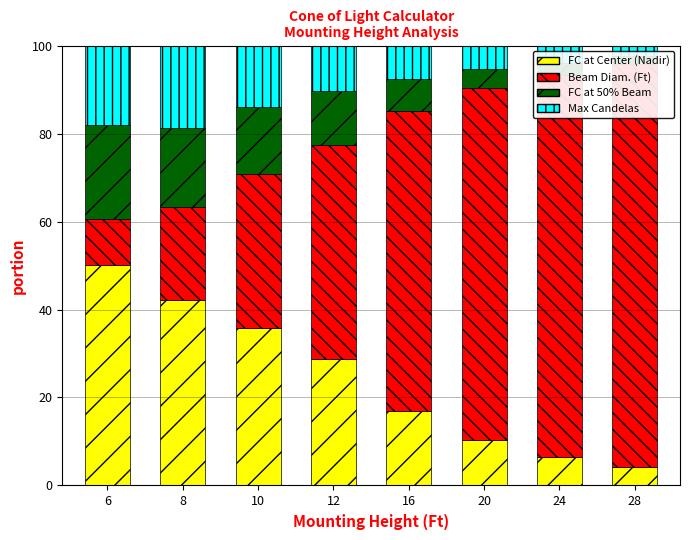

What is the difference between the second highest and second lowest values in the Max Candelas series?

14.1